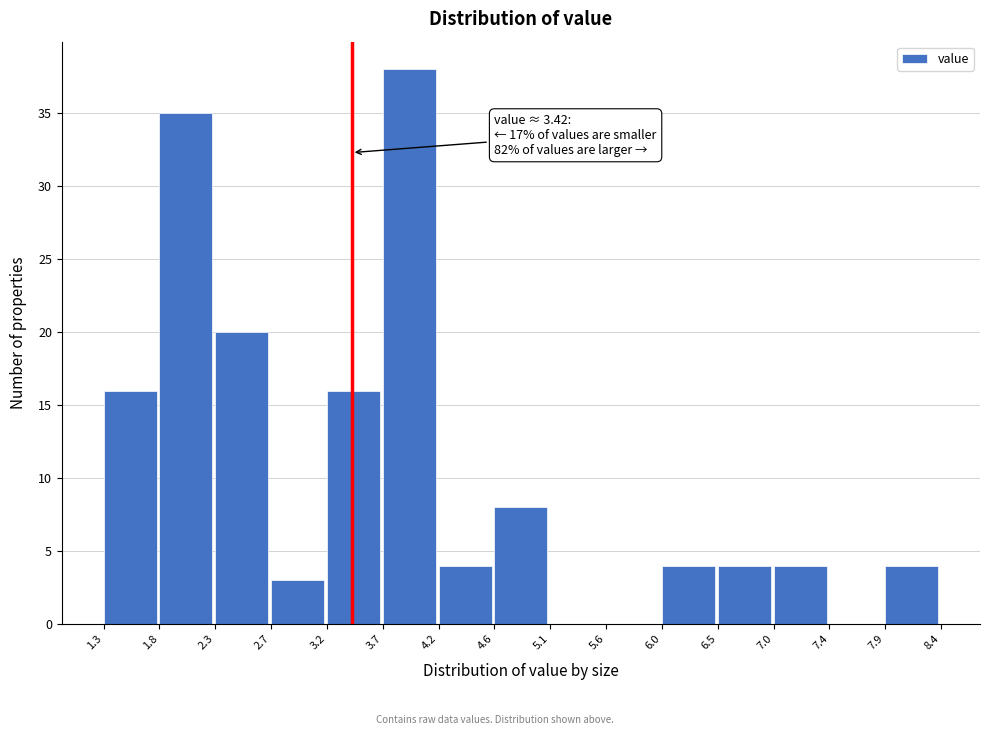

Over which range of the x-axis is the bar tallest?

3.7 to 4.2